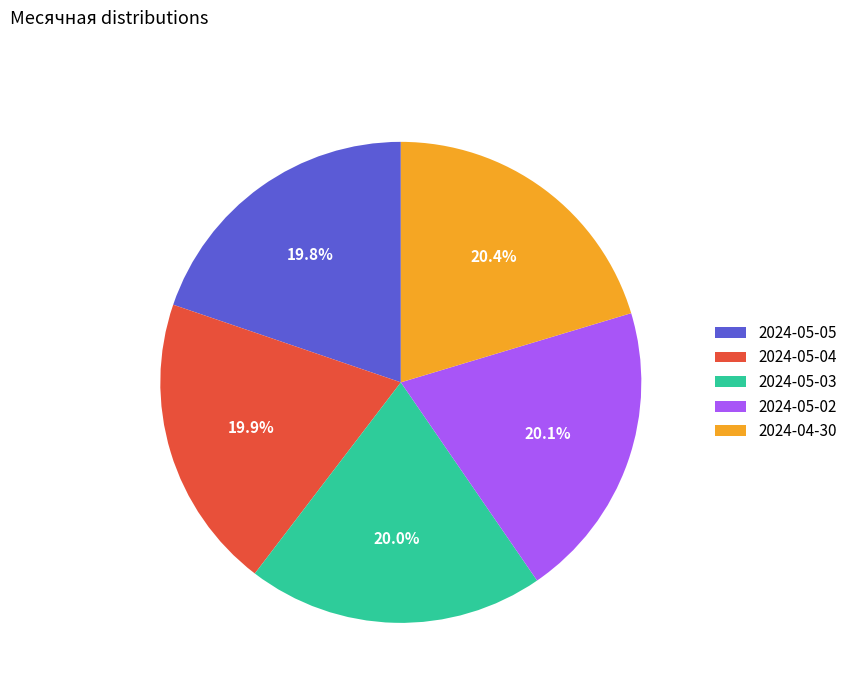

How many slices are in this pie chart?

5